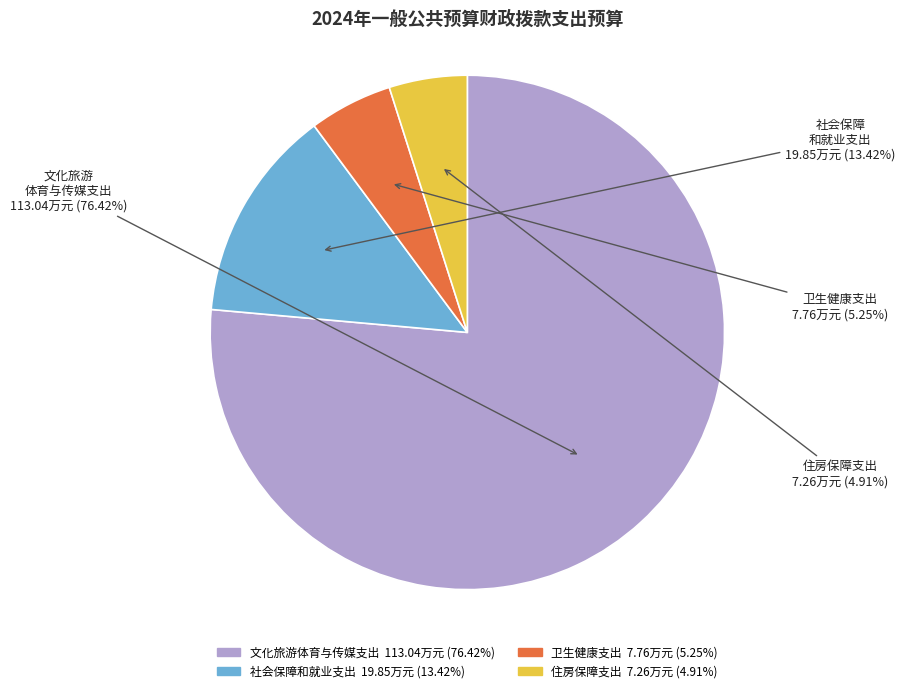

True or false: 住房保障支出 accounts for 5% of the total.

True